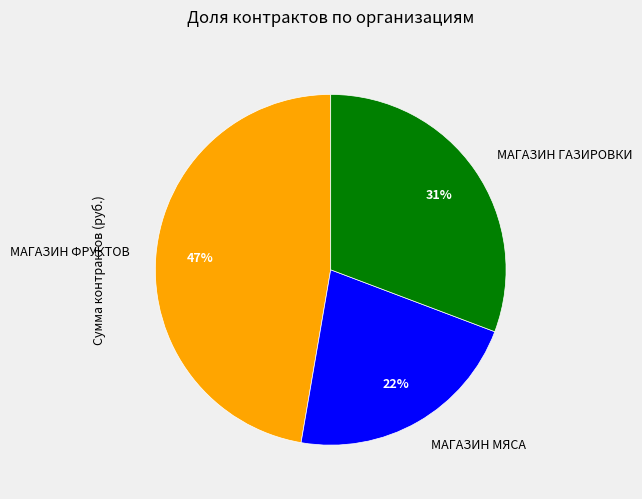

What is the smallest slice in the pie chart?

МАГАЗИН МЯСА